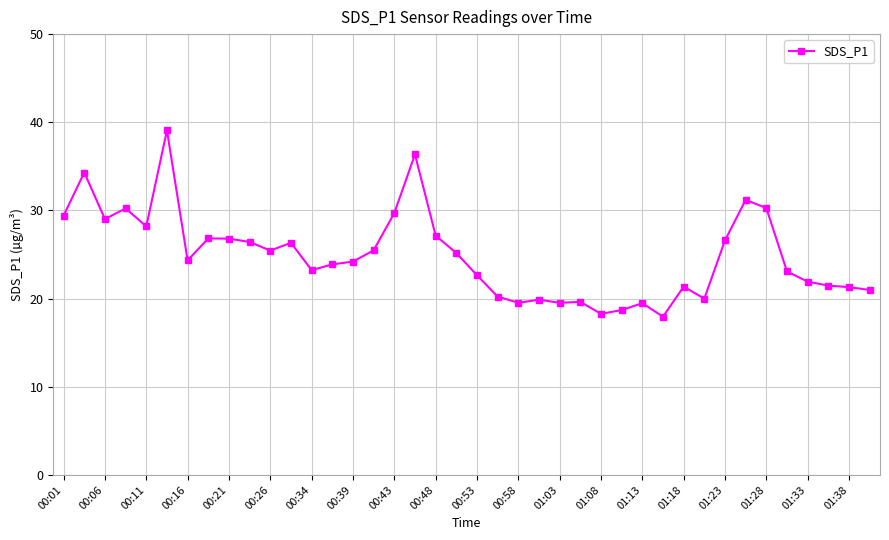

What is the maximum value shown in the chart?

39.1